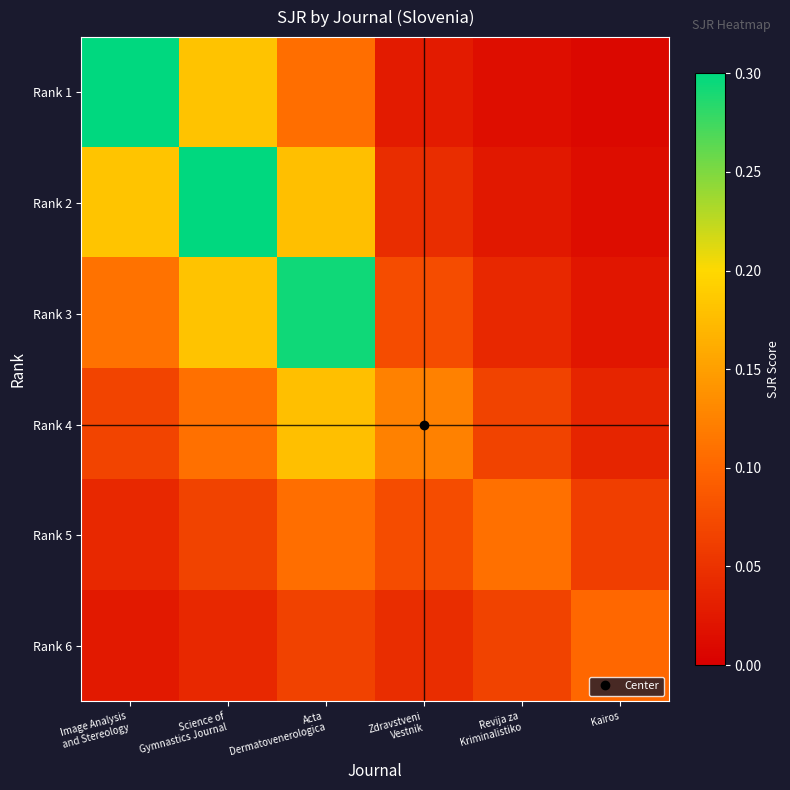

What is the total value across all series at Science of
Gymnastics Journal?

0.9